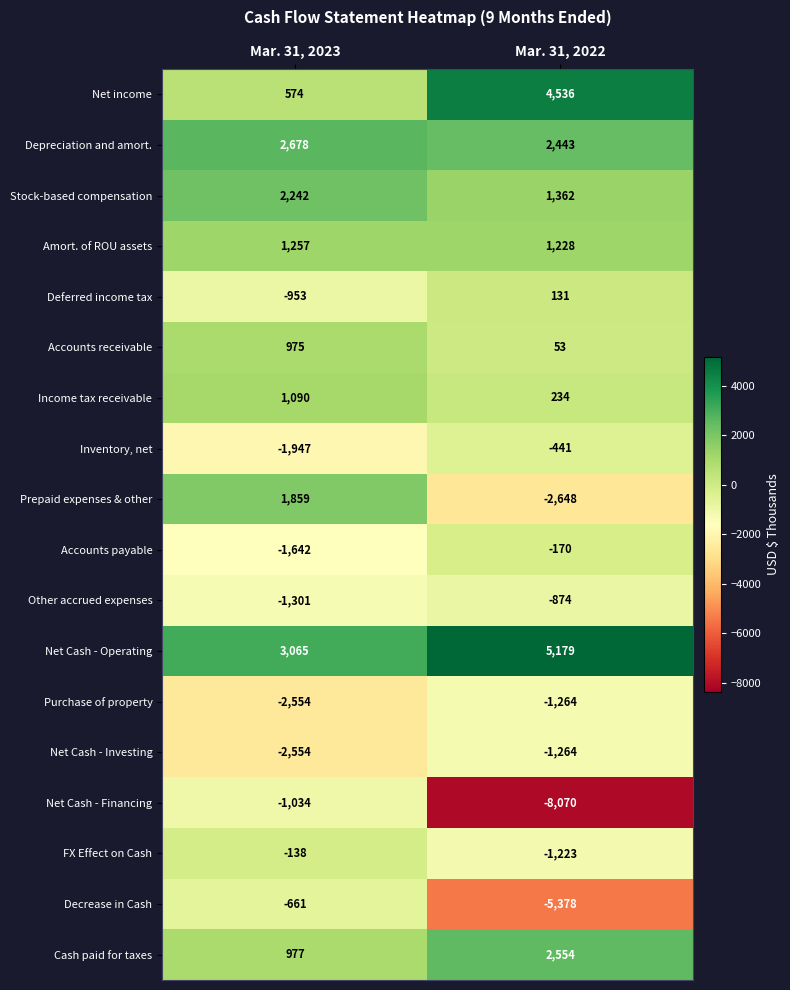

What is the approximate value of Accounts receivable at Mar. 31, 2023?

975